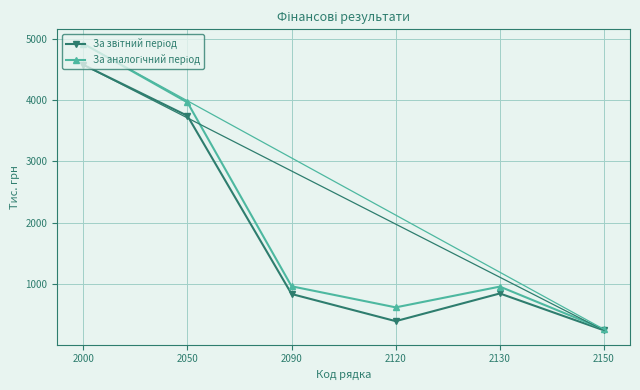

How many categories are shown in the chart?

6